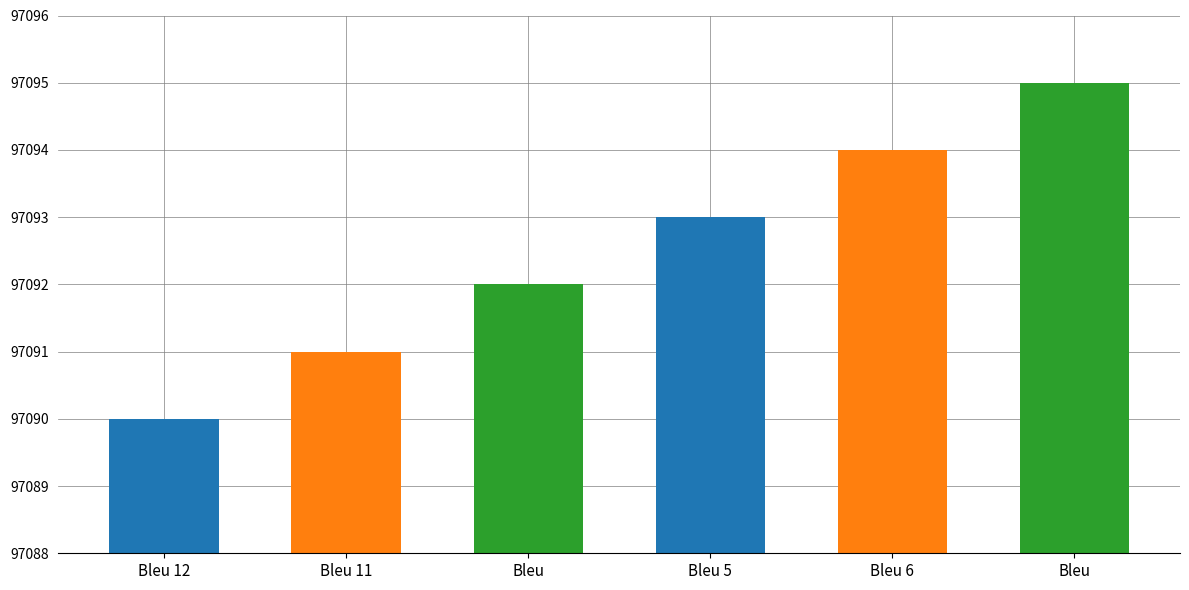

What is the smallest value displayed?

97090